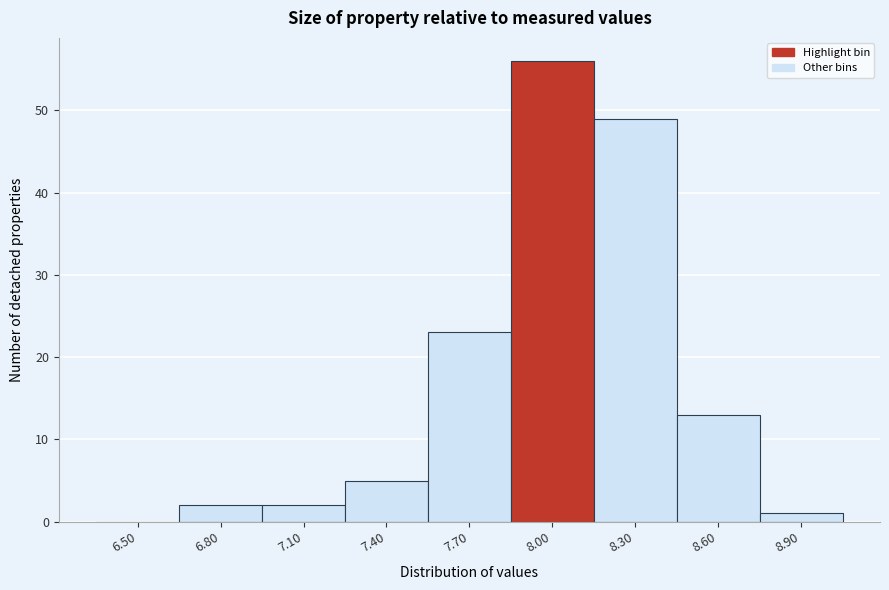

Reading left to right, transcribe all the data shown in this chart.

6.50=0	6.80=2	7.10=2	7.40=5	7.70=23	8.00=56	8.30=49	8.60=13	8.90=1